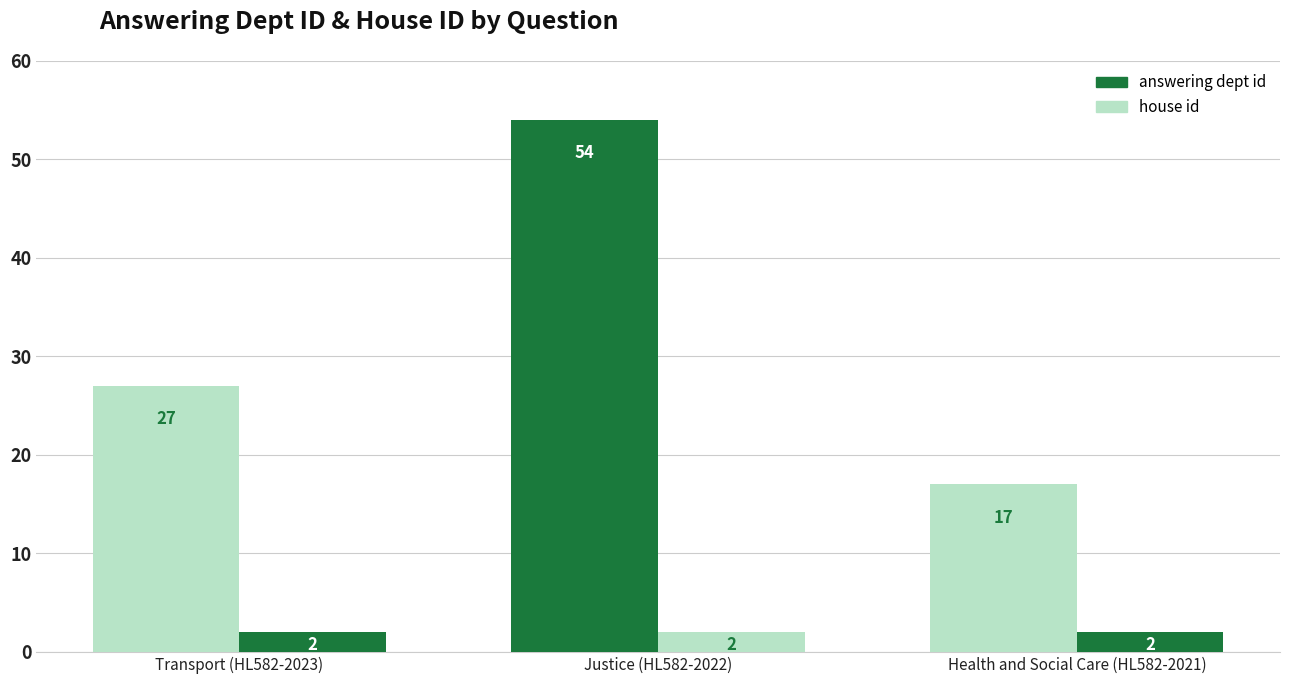

What is the total value across all series at Transport (HL582-2023)?

29